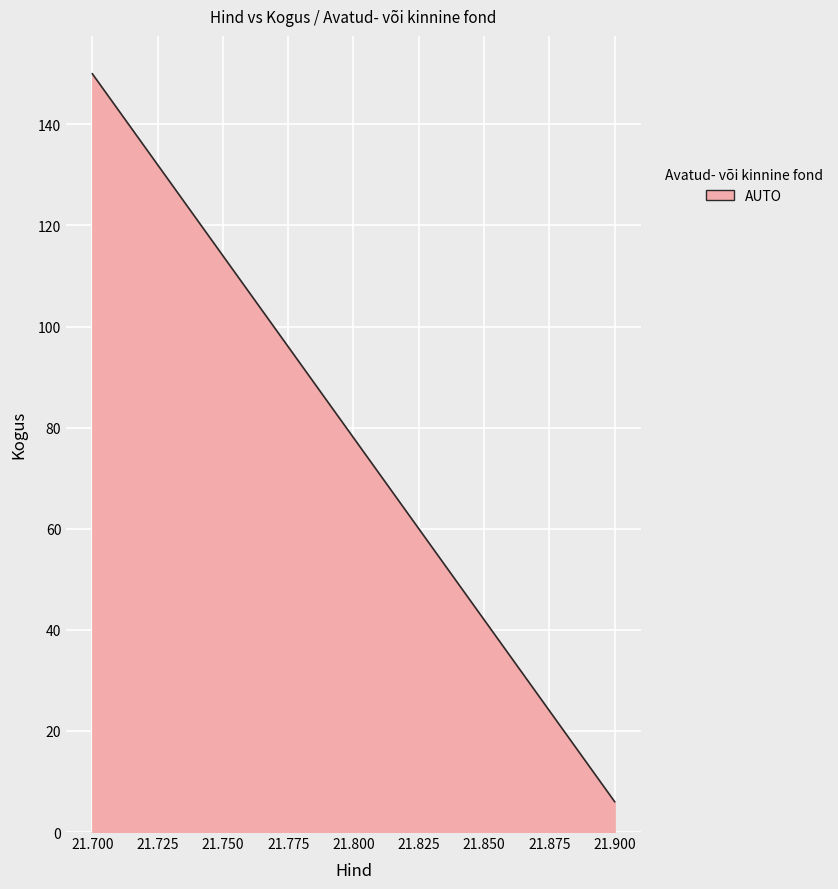

What is the greatest value displayed?

150.0